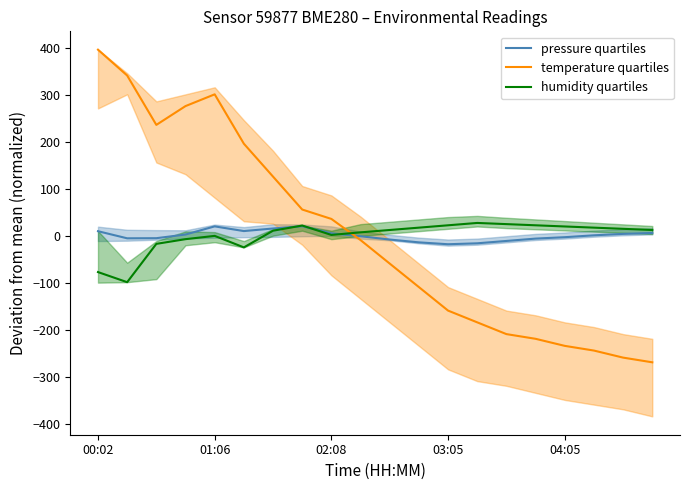

Reading right to left, list all the values displayed in this chart.

pressure quartiles: 5.6	3.6	0.6	-3.4	-6.4	-11.4	-16.4	-18.4	-14.4	-8.4	-1.4	4.9	20.1	15.1	9.6	19.6	2.3	-5.5	-5.7	9.4
temperature quartiles: -269.5	-259.5	-244.5	-234.5	-219.5	-209.5	-184.5	-159.5	-109.5	-59.5	-9.5	35.5	55.5	125.5	195.5	300.5	275.5	235.5	340.5	395.5
humidity quartiles: 12.0	14.5	17.0	19.5	22.0	24.5	27.0	22.0	17.0	12.0	7.0	1.5	21.5	10.5	-25.0	-0.5	-7.5	-17.5	-99.0	-77.5